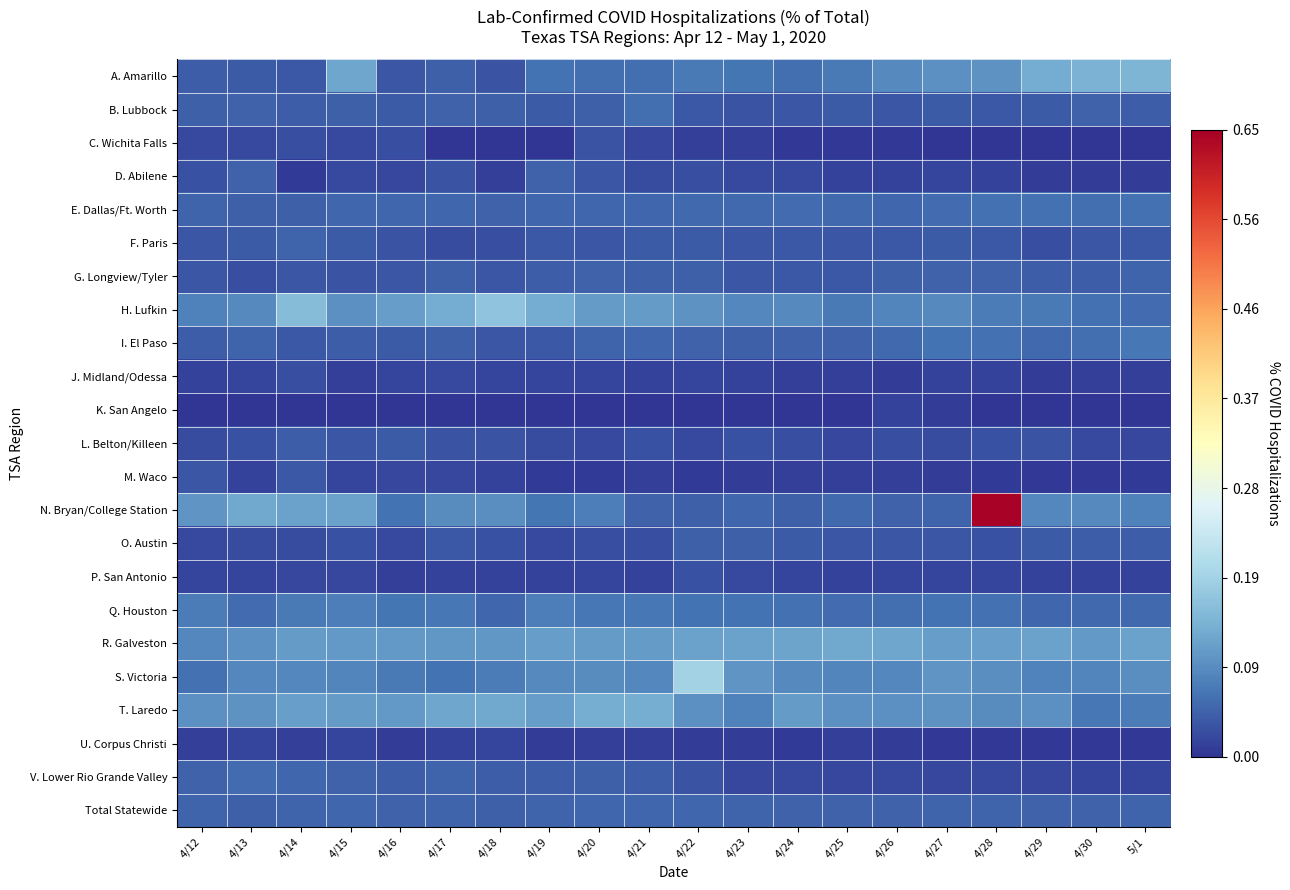

How many data points does each series have?

20